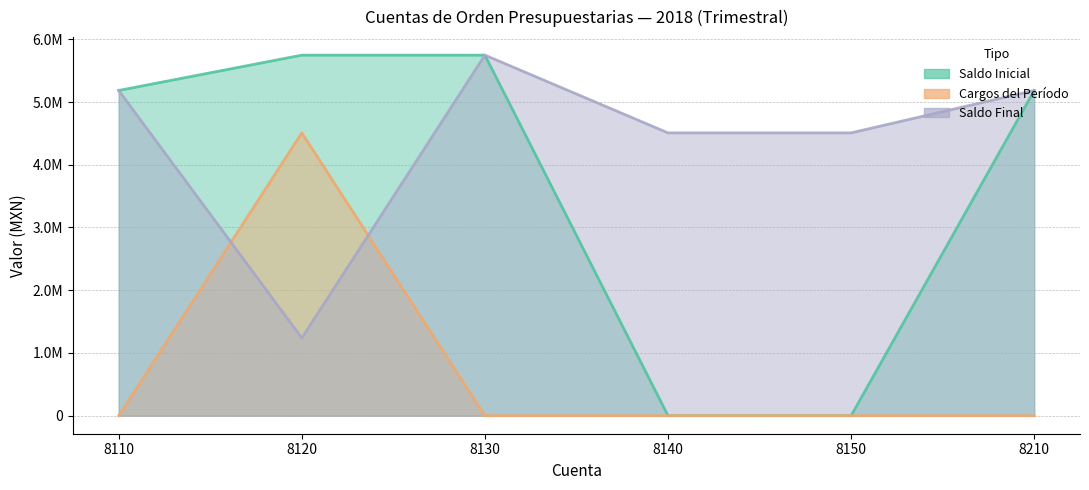

What are all the series names shown in the legend?

Saldo Inicial, Cargos del Período, Saldo Final